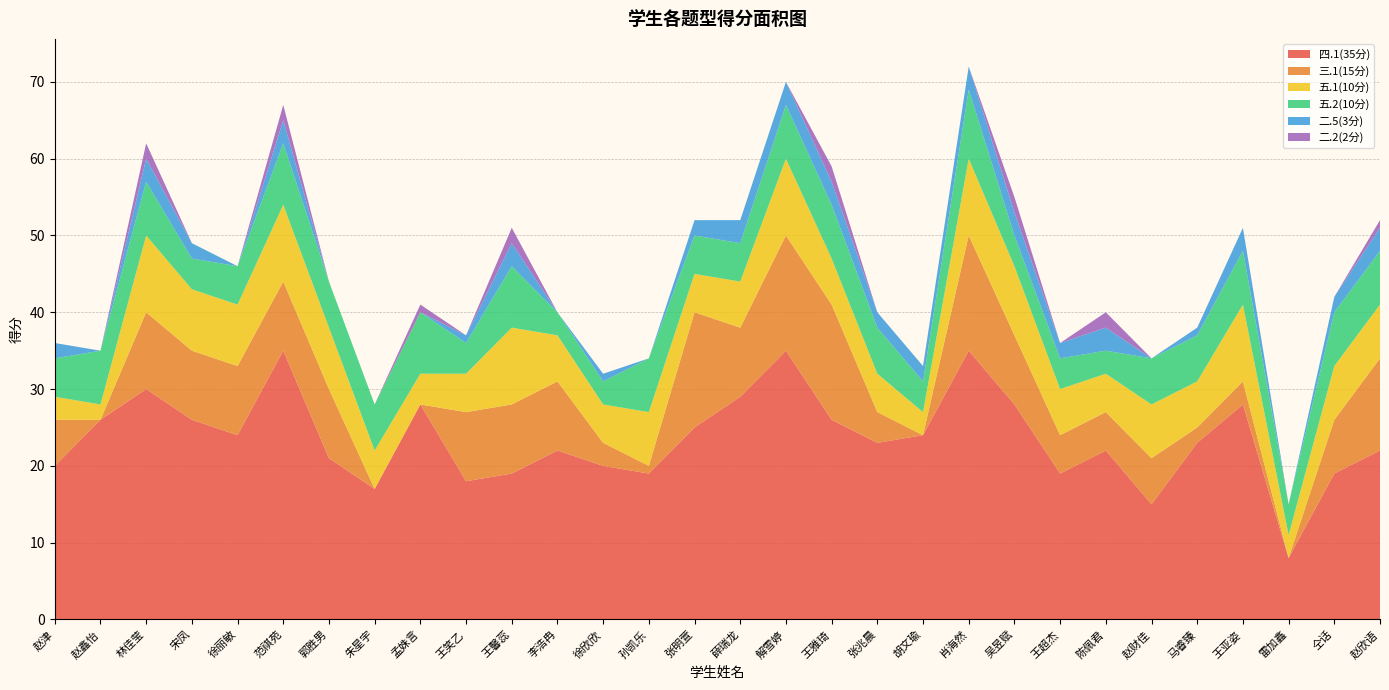

Reading right to left, extract all data points from this chart.

四.1(35分): 22	19	8	28	23	15	22	19	28	35	24	23	26	35	29	25	19	20	22	19	18	28	17	21	35	24	26	30	26	20
三.1(15分): 12	7	0	3	2	6	5	5	9	15	0	4	15	15	9	15	1	3	9	9	9	0	0	9	9	9	9	10	0	6
五.1(10分): 7	7	3	10	6	7	5	6	9	10	3	5	6	10	6	5	7	5	6	10	5	4	5	8	10	8	8	10	2	3
五.2(10分): 7	7	4	7	6	6	3	4	4	9	4	6	7	7	5	5	7	3	3	8	4	8	6	6	8	5	4	7	7	5
二.5(3分): 3	2	0	3	1	0	3	2	3	3	2	2	3	3	3	2	0	1	0	3	1	0	0	0	3	0	2	3	0	2
二.2(2分): 1	0	0	0	0	0	2	0	2	0	0	0	2	0	0	0	0	0	0	2	0	1	0	0	2	0	0	2	0	0